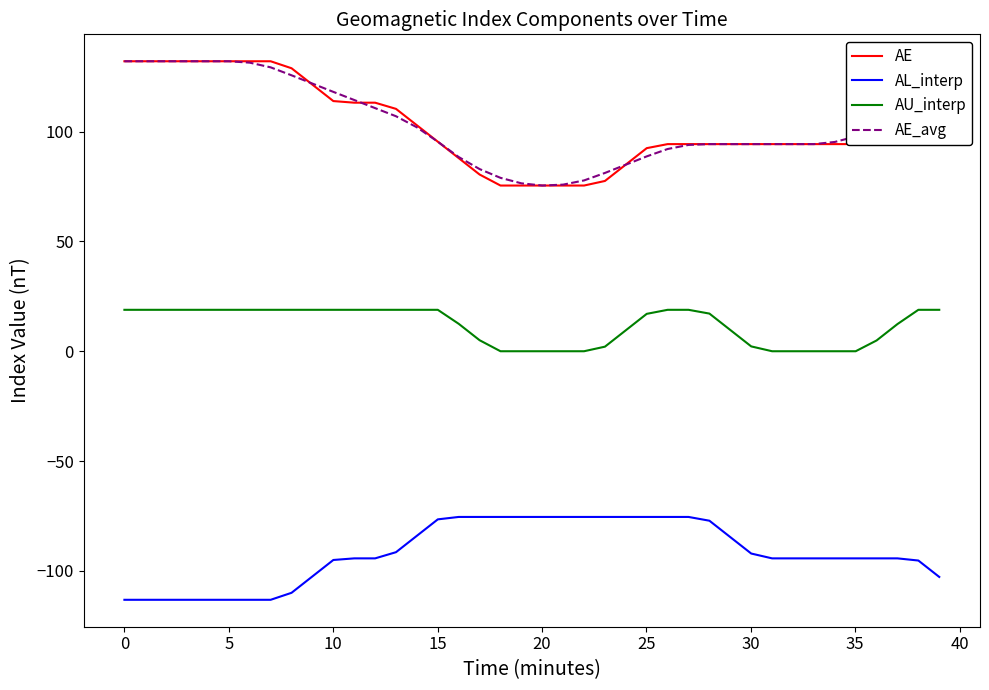

True or false: AE and AU_interp cross at least once.

False